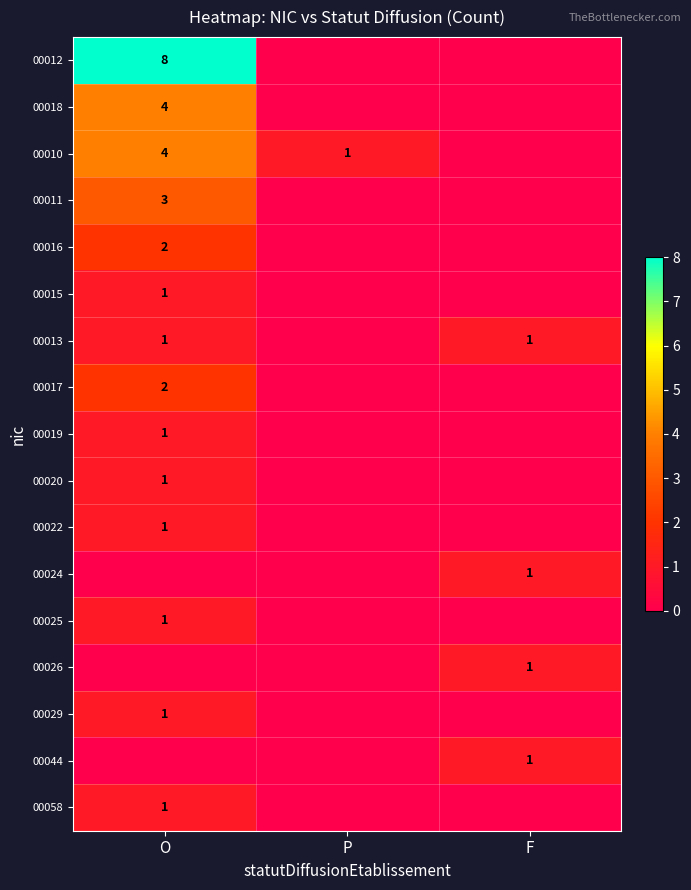

The 00018 series shows 2 at O. True or false?

False